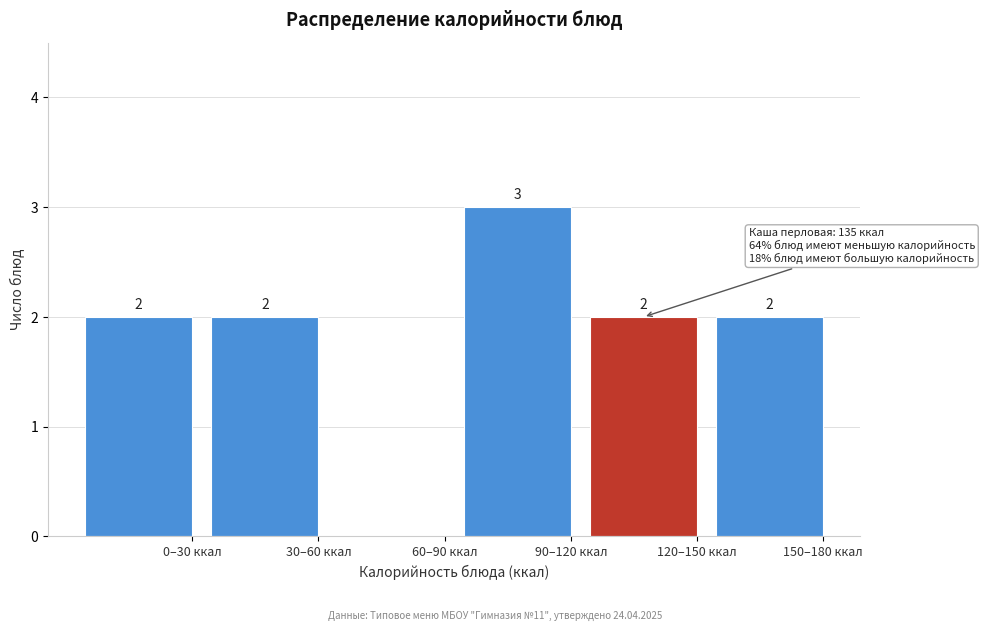

Reading right to left, list all the values displayed in this chart.

150–180 ккал=2	120–150 ккал=2	90–120 ккал=3	60–90 ккал=0	30–60 ккал=2	0–30 ккал=2